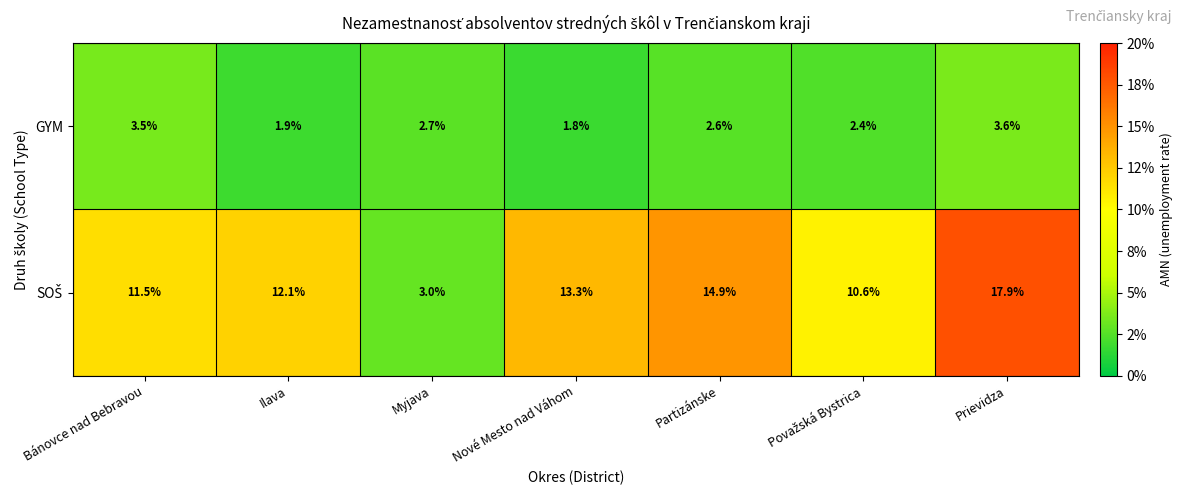

What is the average value of the GYM series?

2.6